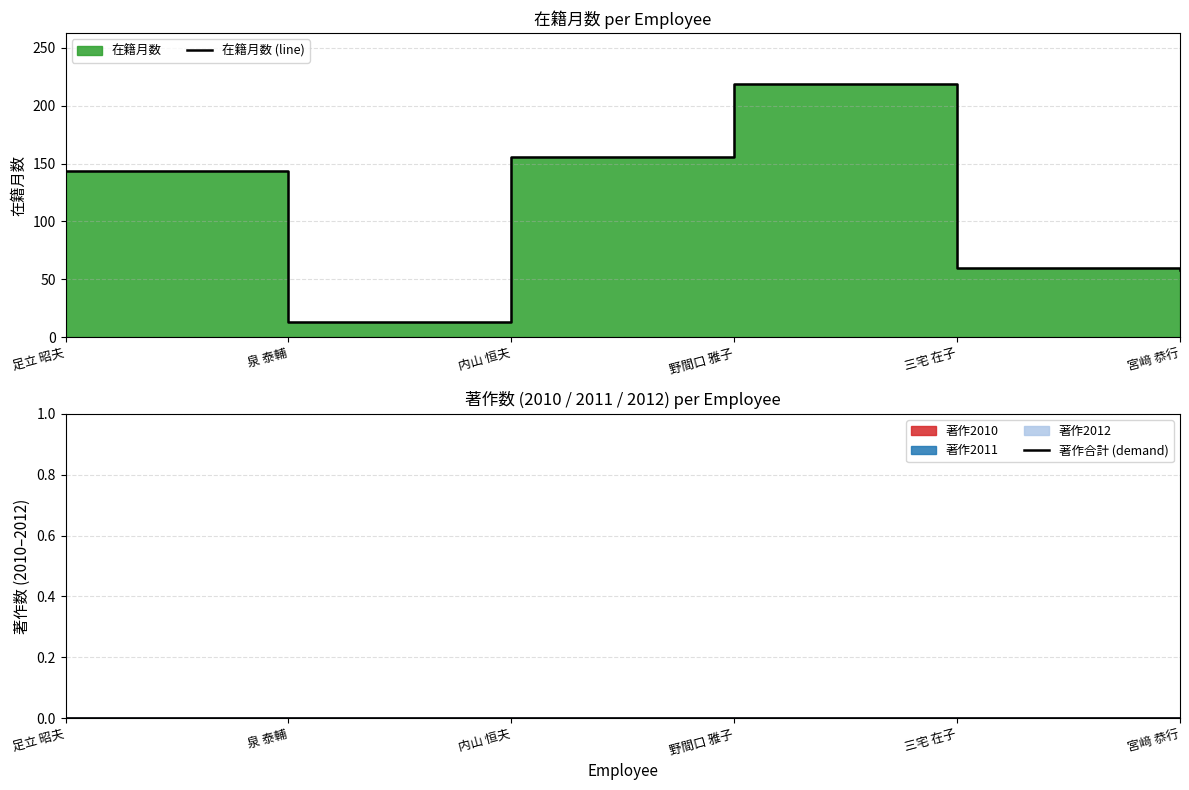

At which category is the sum across all series the highest?

野間口 雅子